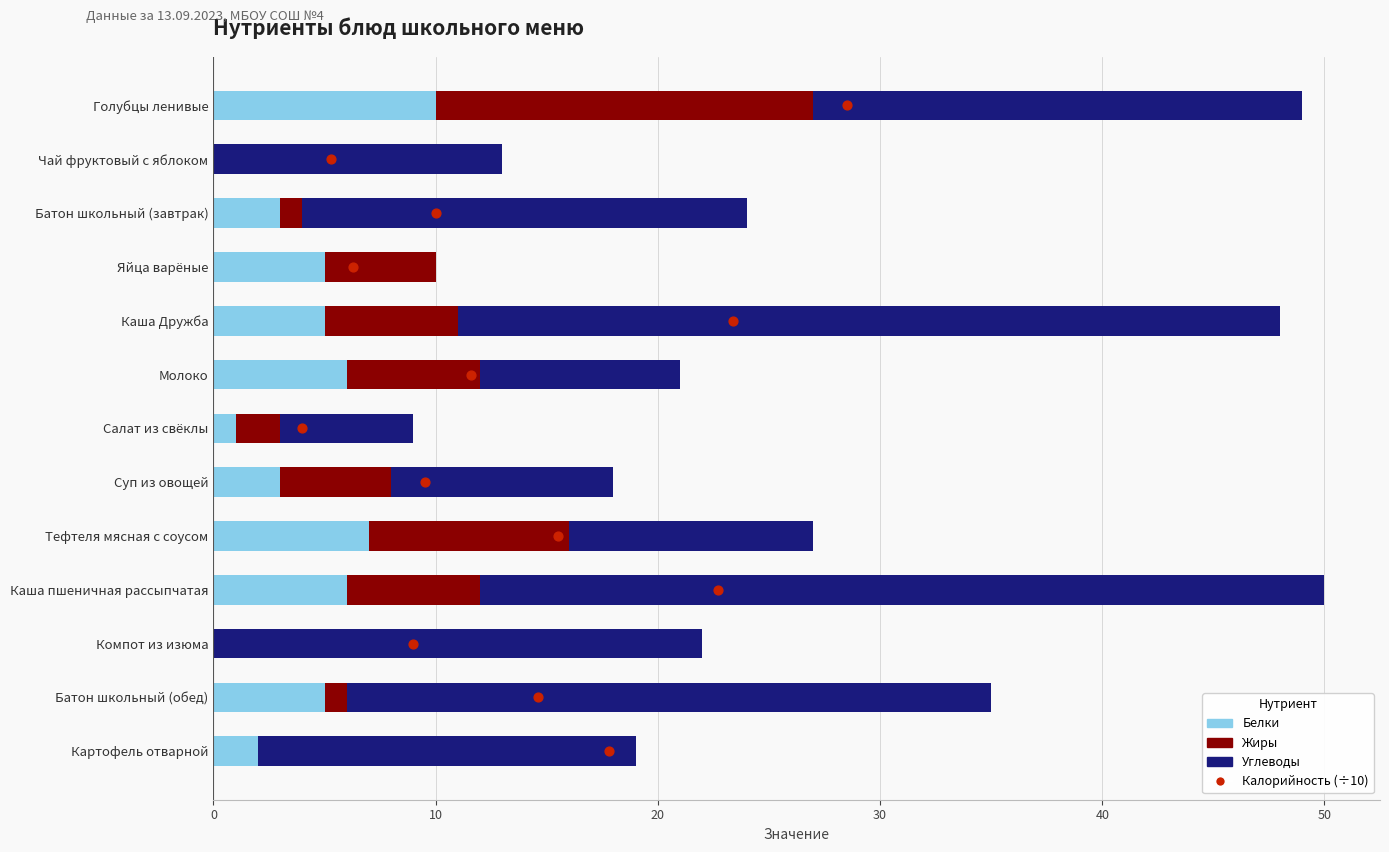

What is the total value across all series at 40?

52